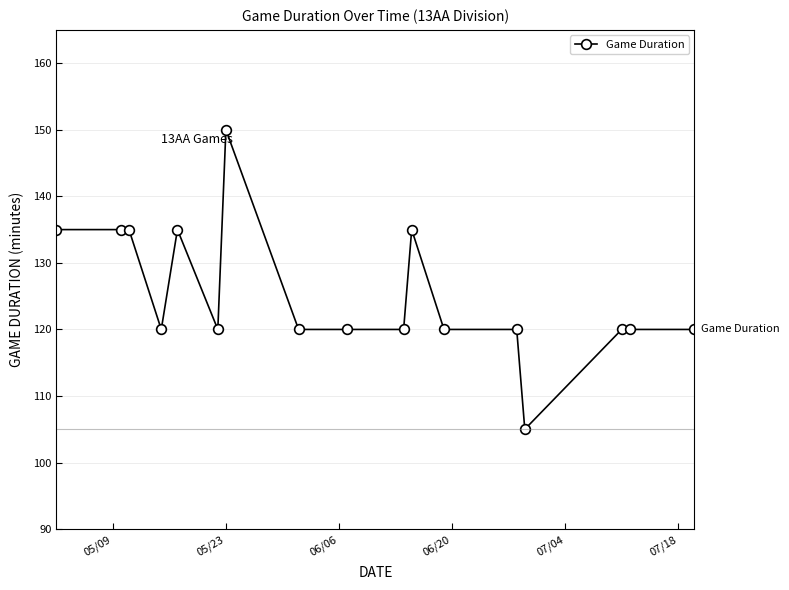

Count the number of data series in this chart.

1